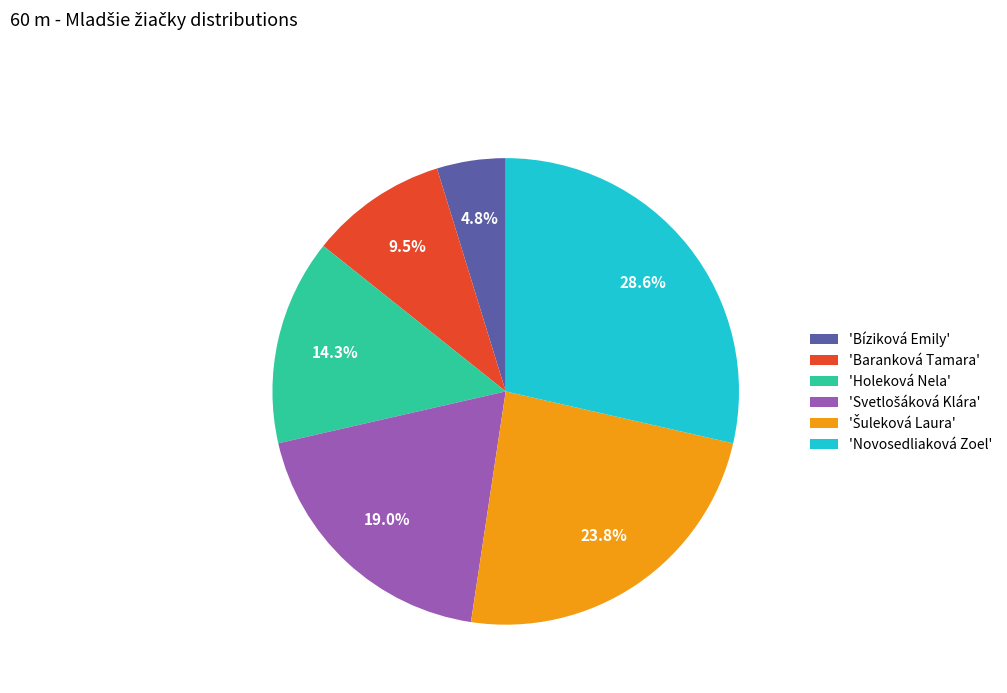

To the nearest percent, what is the difference between the largest and smallest slice percentages?

24%